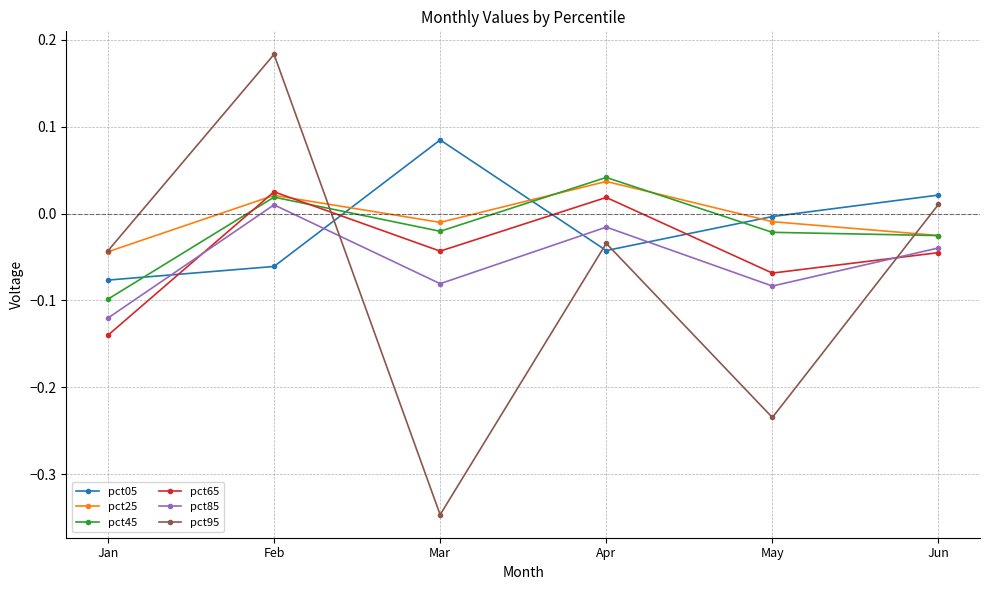

Which category has the lowest value across all series?

Mar